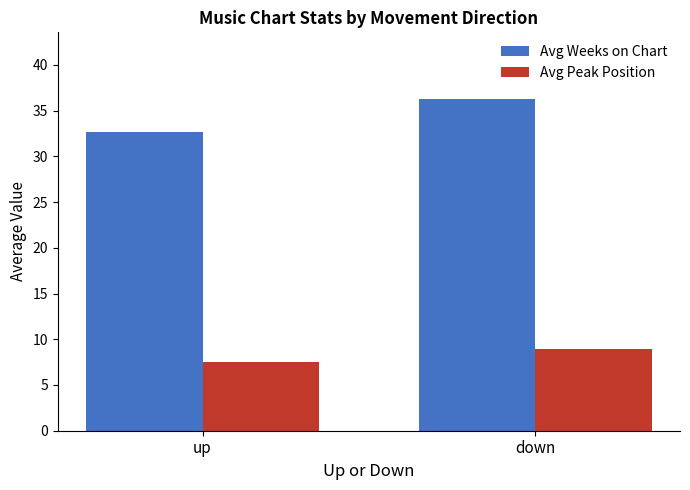

Reading left to right, transcribe all the data shown in this chart.

Avg Weeks on Chart: up=32.7	down=36.3
Avg Peak Position: up=7.5	down=8.9